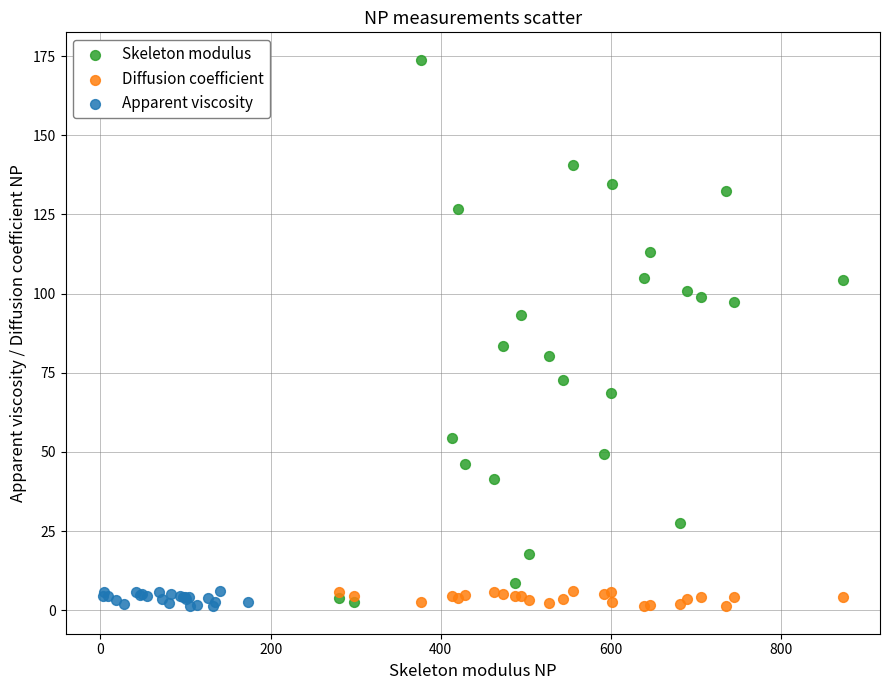

Which series has the largest Y range (max minus min)?

Skeleton modulus